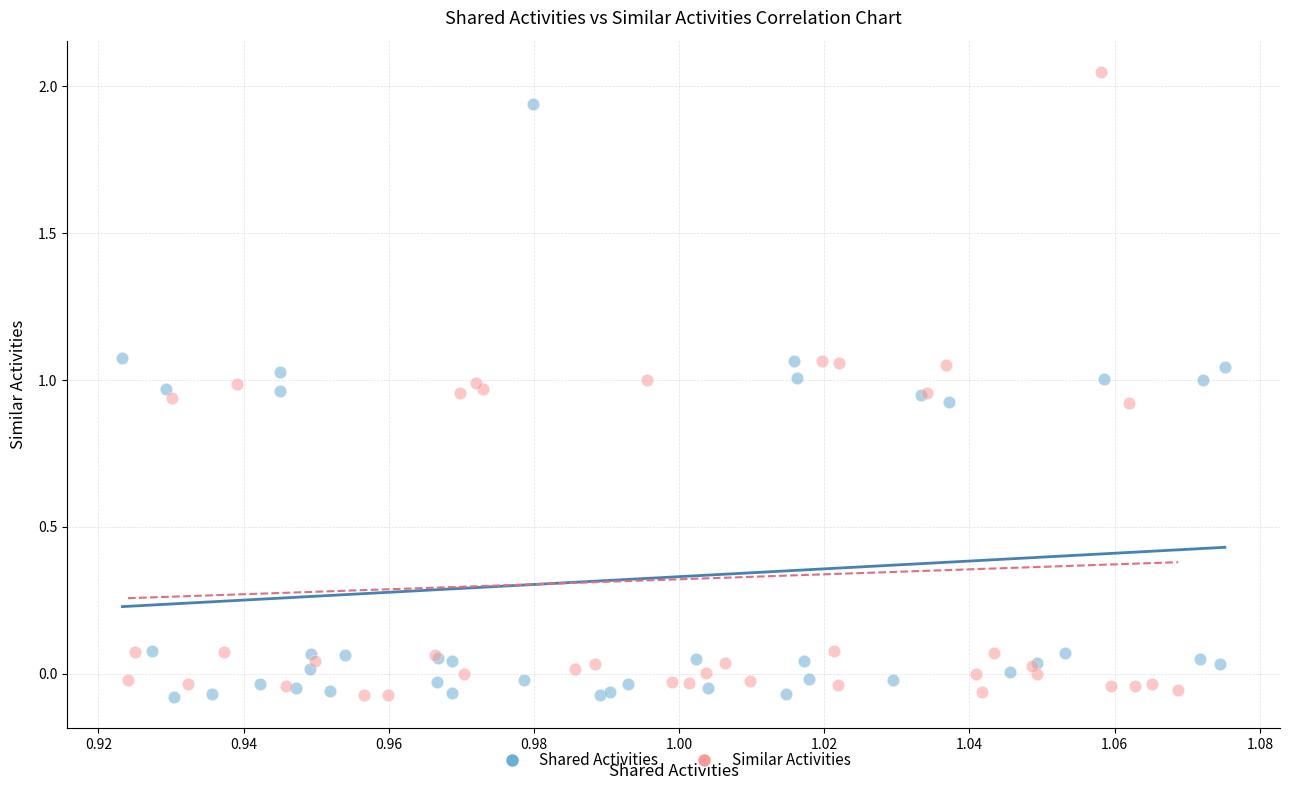

What are all the series names shown in the legend?

Shared Activities, Similar Activities